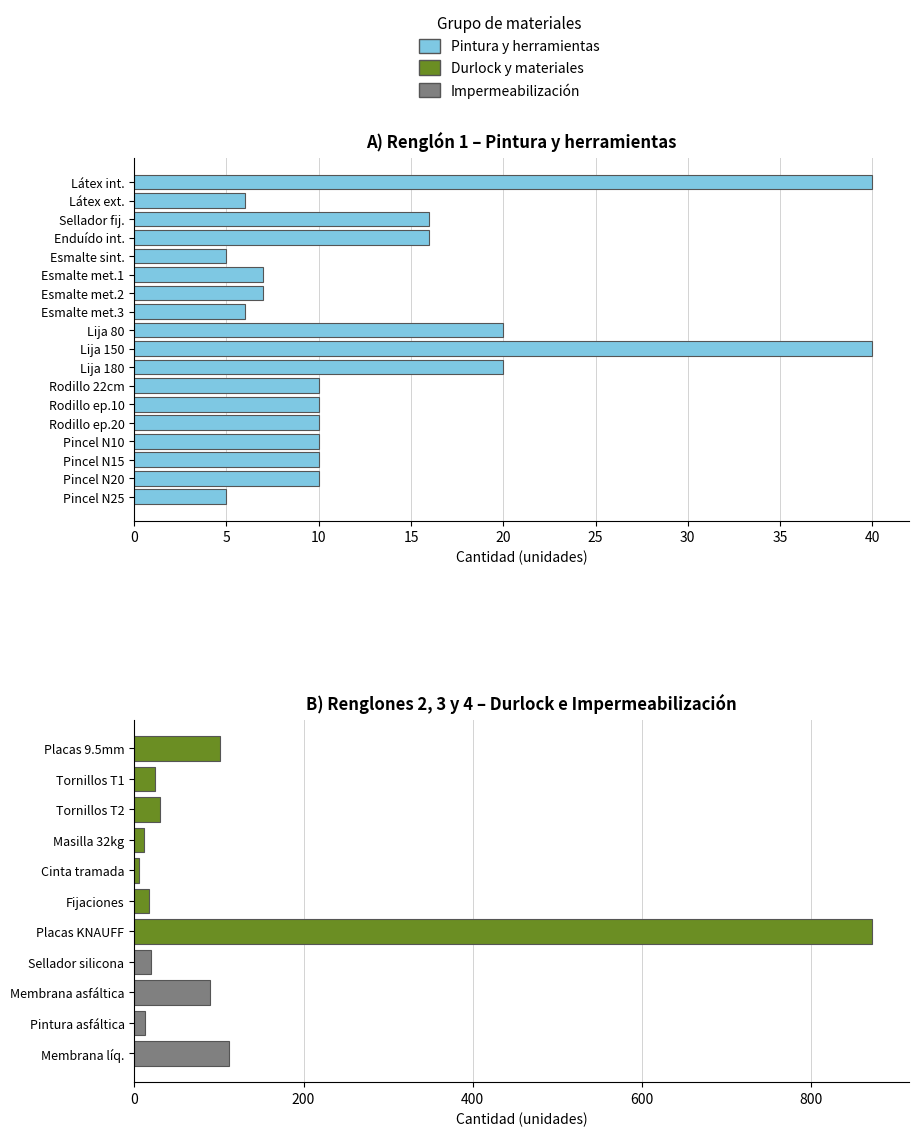

What value does the data have at Lija 180, to the nearest 10?

20